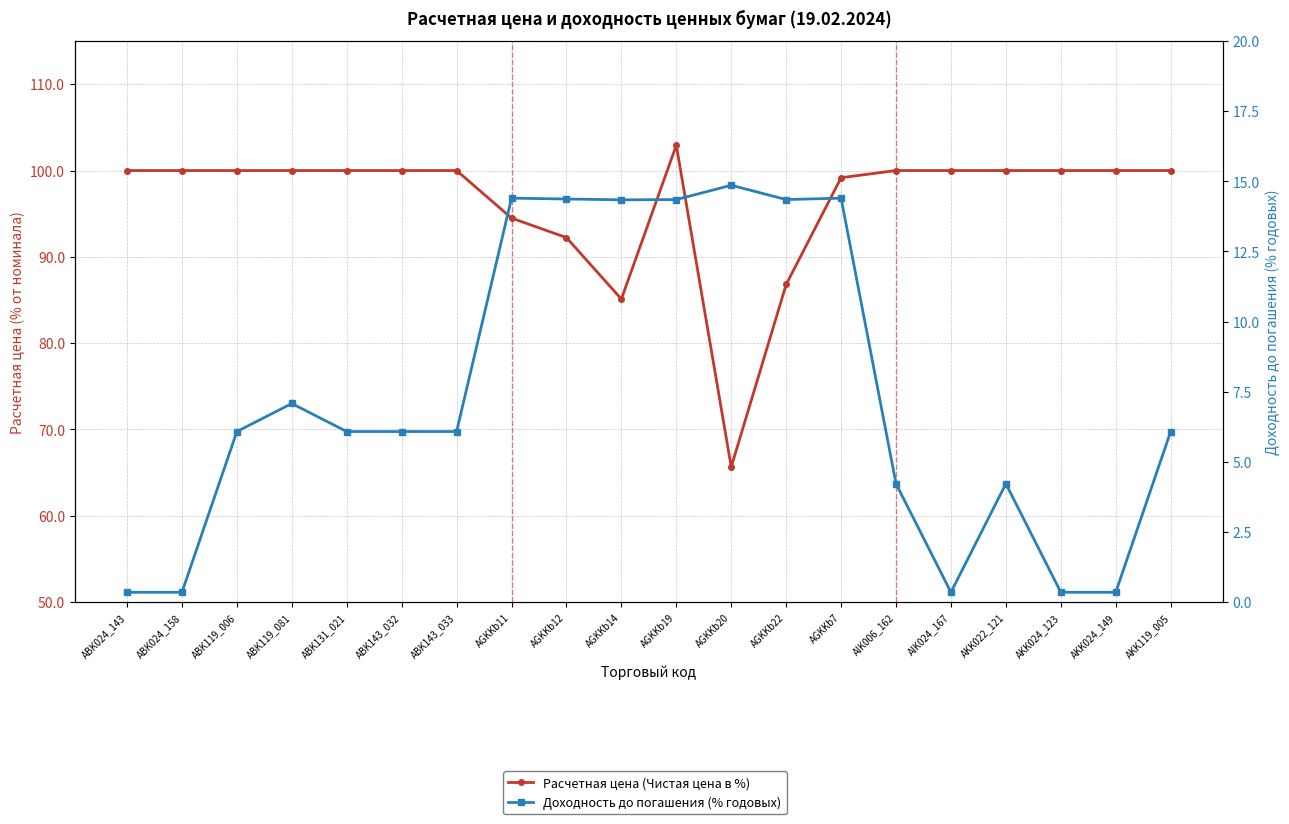

How many distinct data groups are displayed?

2